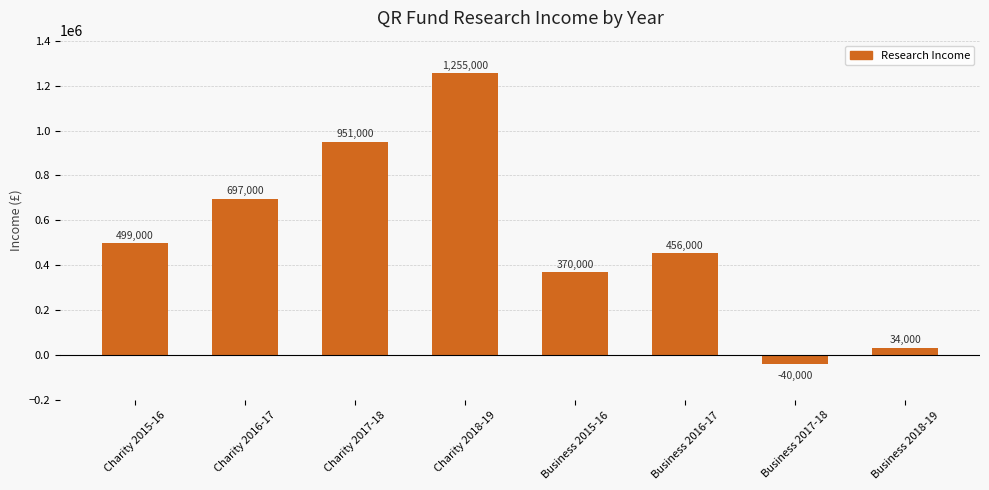

Reading left to right, extract all data points from this chart.

Charity 2015-16=499000	Charity 2016-17=697000	Charity 2017-18=951000	Charity 2018-19=1255000	Business 2015-16=370000	Business 2016-17=456000	Business 2017-18=-40000	Business 2018-19=34000